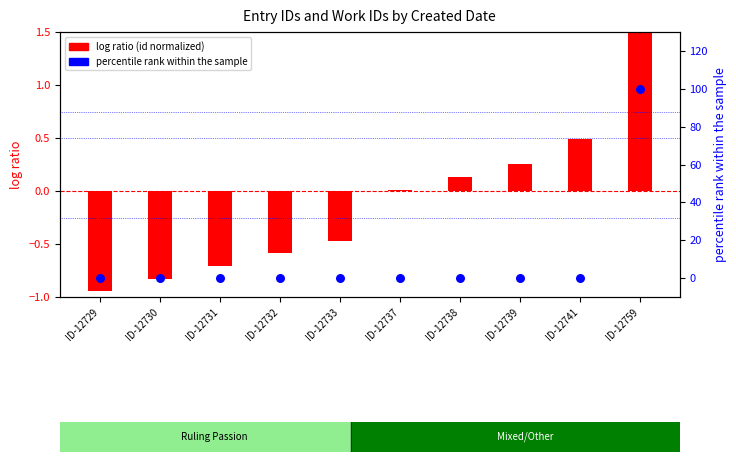

What is the total value across all series at ID-12741?

0.5